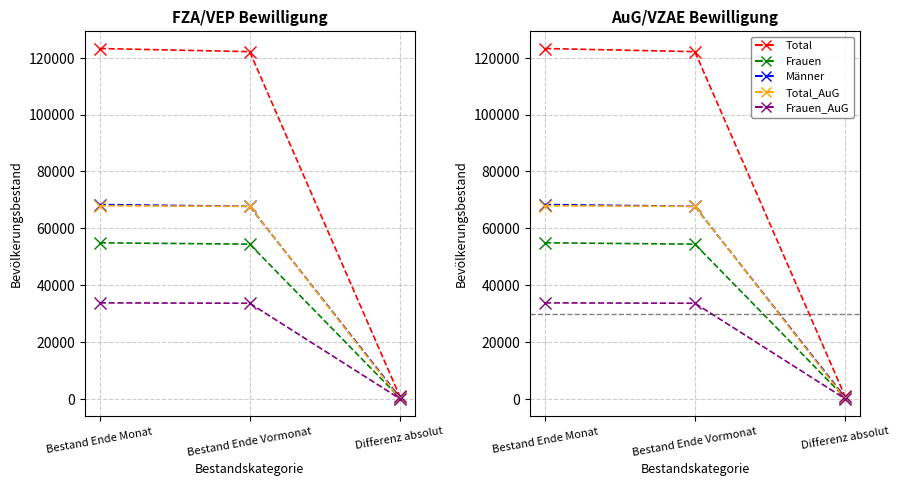

Between Differenz absolut and Bestand Ende Vormonat, which is larger?

Bestand Ende Vormonat